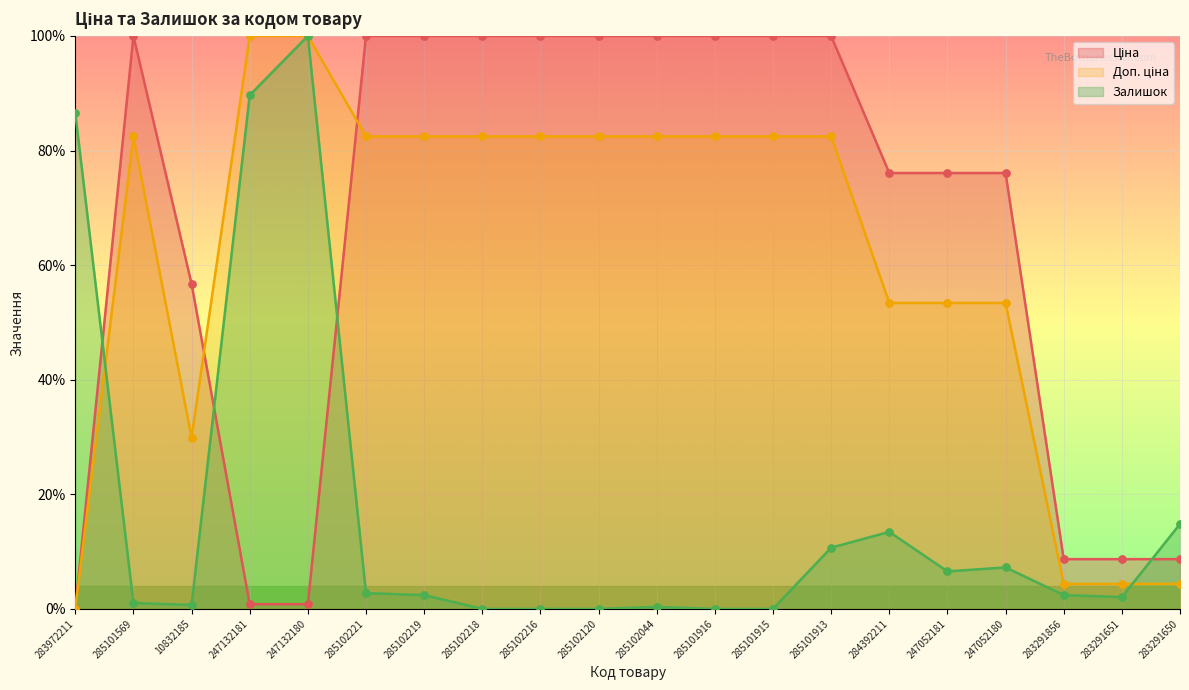

Which series contains the highest Y value?

Ціна